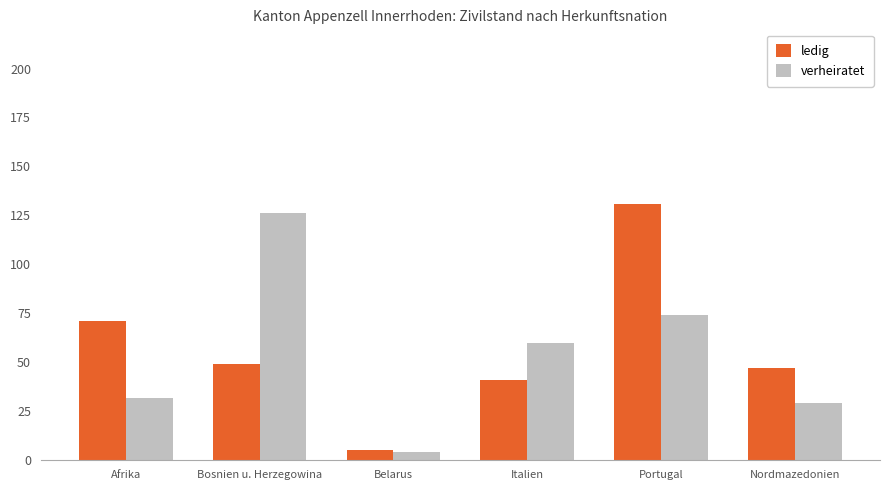

At which category is the sum across all series the highest?

Portugal